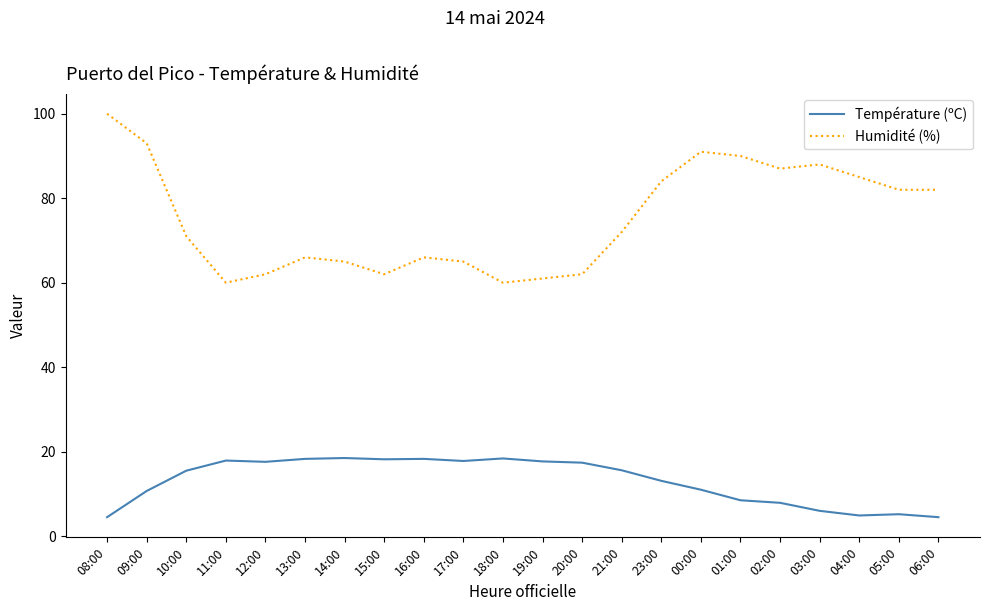

True or false: Humidité (%) and Température (ºC) intersect in this chart.

False